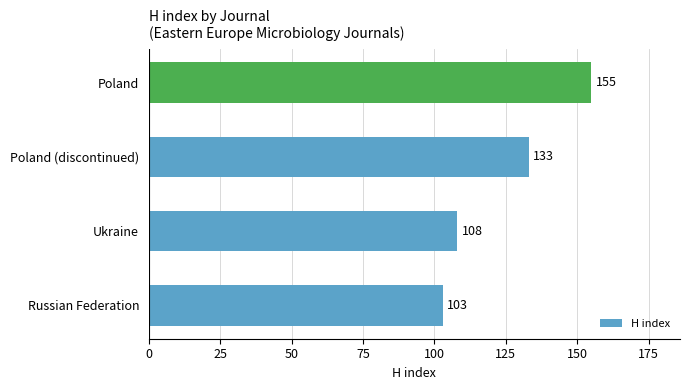

Reading top to bottom, list all the values displayed in this chart.

Poland=155	Poland (discontinued)=133	Ukraine=108	Russian Federation=103